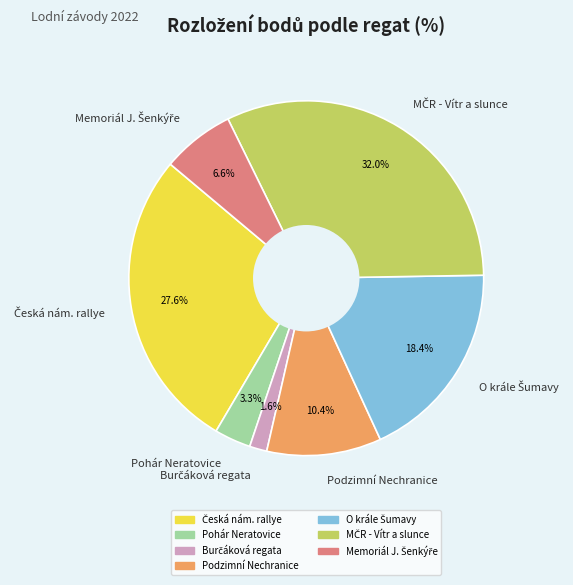

Does any single category account for the majority?

No